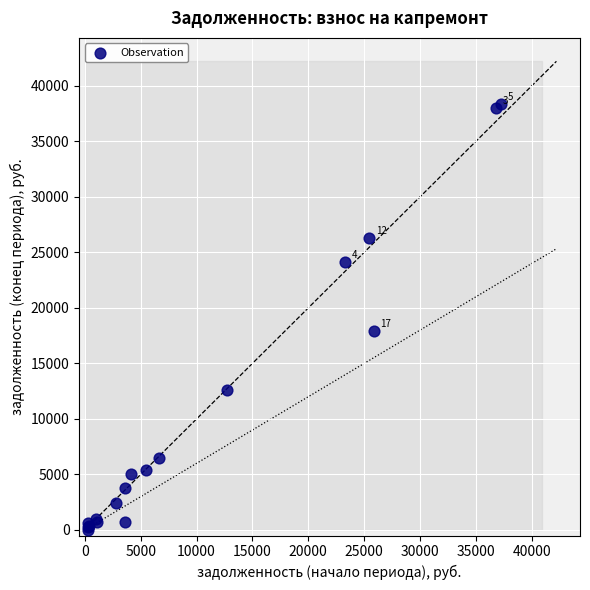

What Y value in the scatter plot is closest to 19191?

17943.4